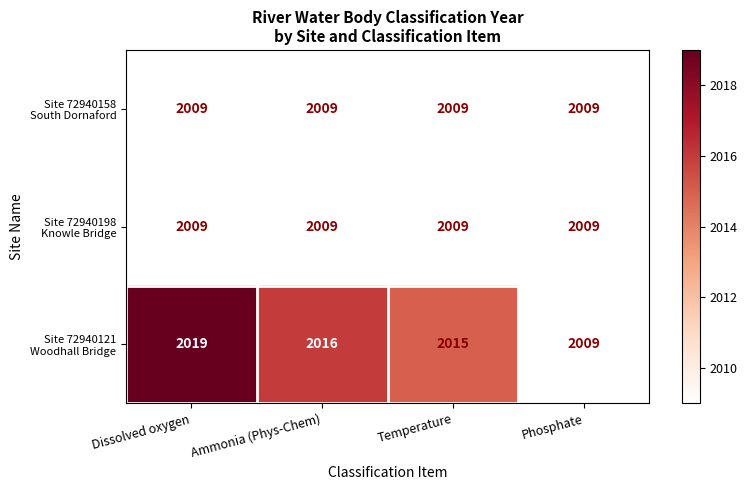

What is the difference between the highest and lowest values at Ammonia (Phys-Chem)?

7